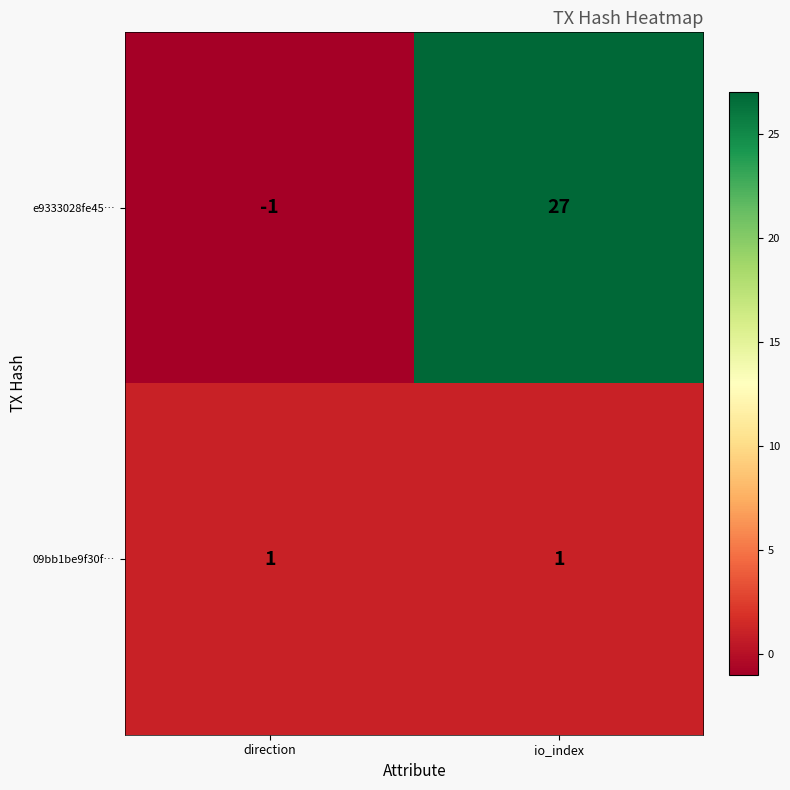

At which category is the sum across all series the highest?

io_index